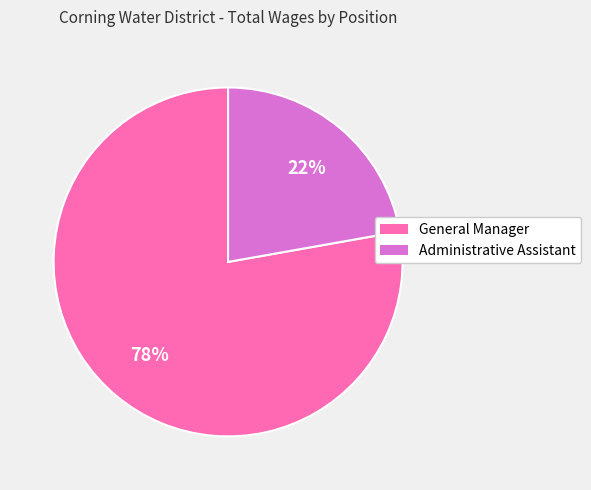

What is the largest slice in the pie chart?

General Manager